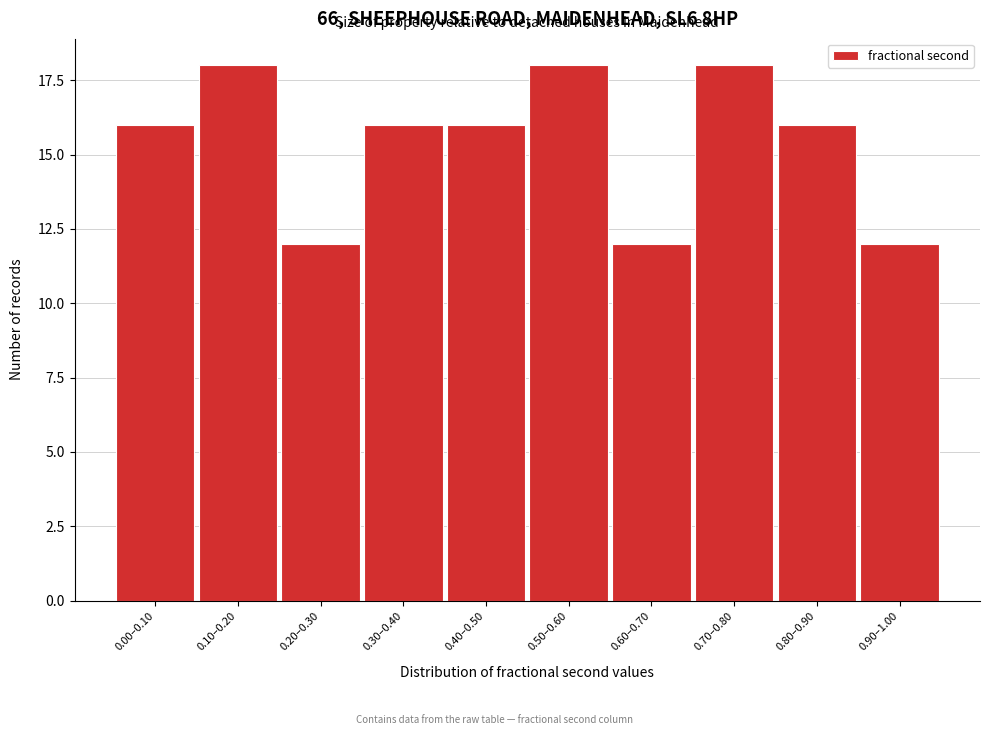

Reading left to right, transcribe all the data shown in this chart.

0.00–0.10=16	0.10–0.20=18	0.20–0.30=12	0.30–0.40=16	0.40–0.50=16	0.50–0.60=18	0.60–0.70=12	0.70–0.80=18	0.80–0.90=16	0.90–1.00=12